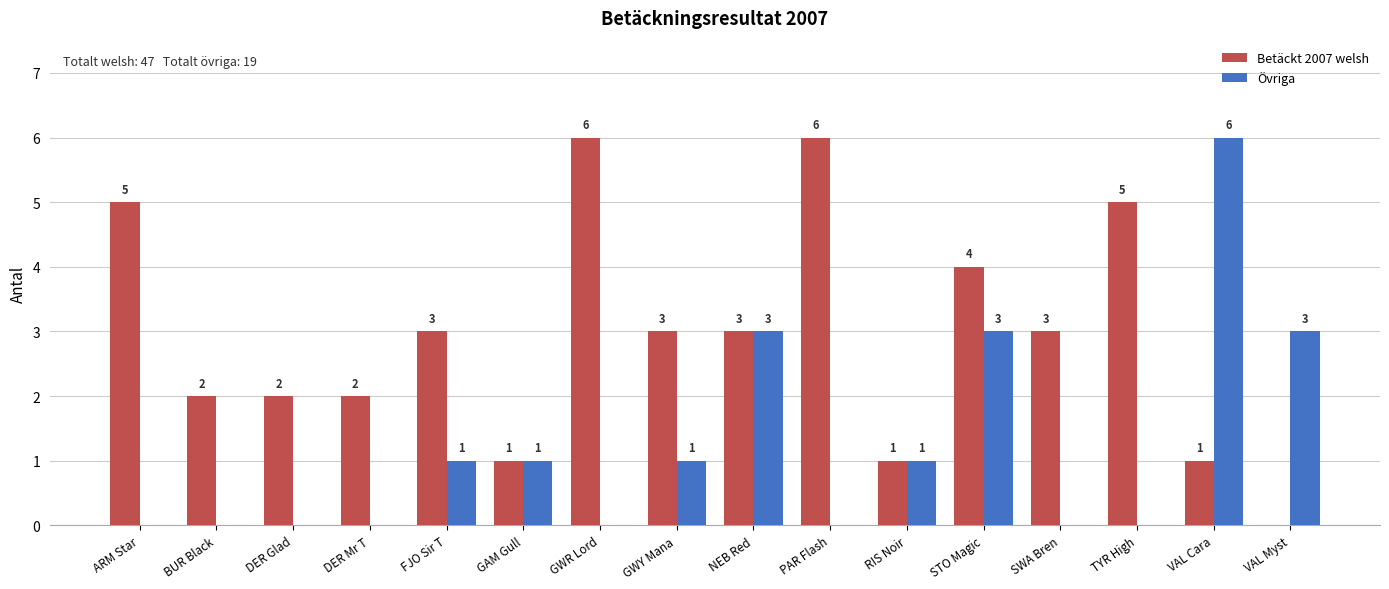

Is the value of Betäckt 2007 welsh at STO Magic greater than the value of Övriga at TYR High?

Yes